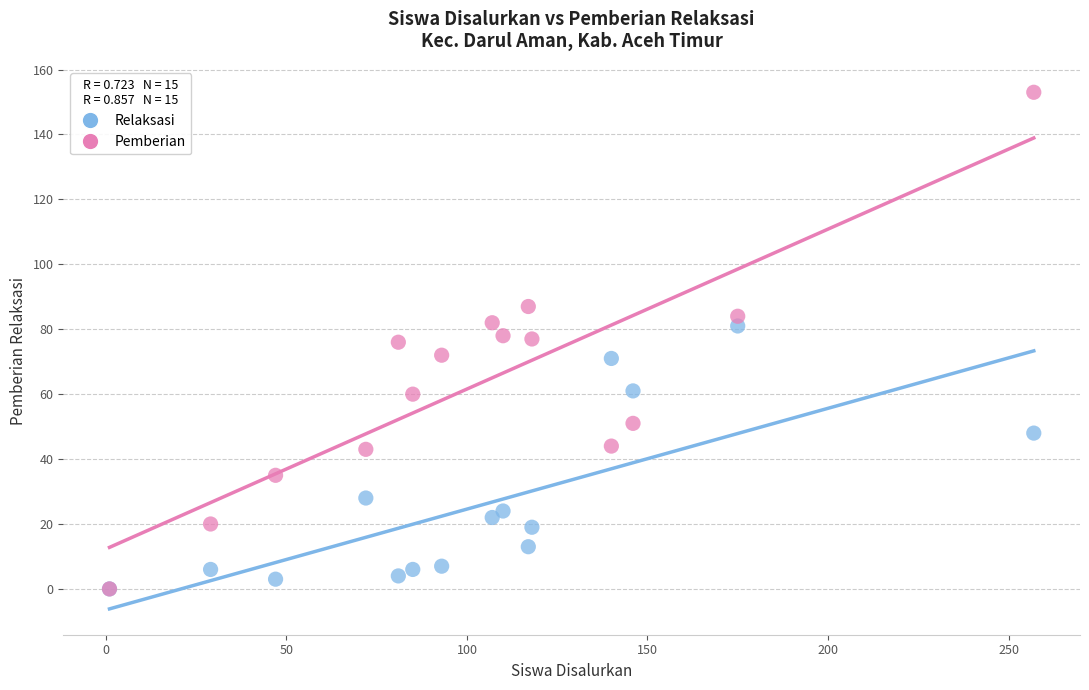

Which series reaches the maximum Y coordinate?

Pemberian